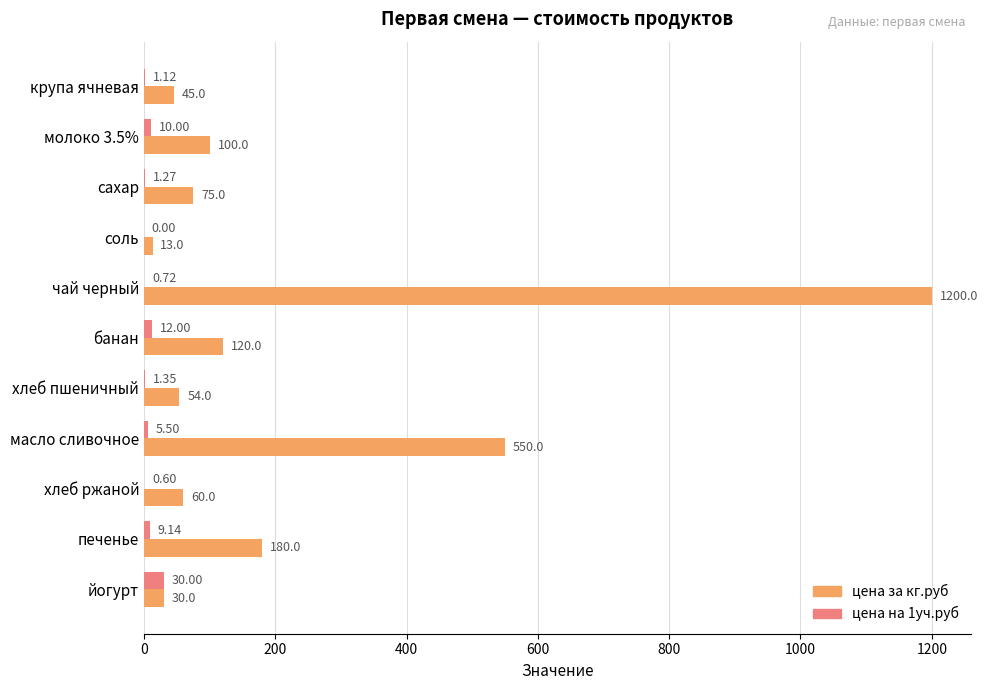

How many distinct data groups are displayed?

2